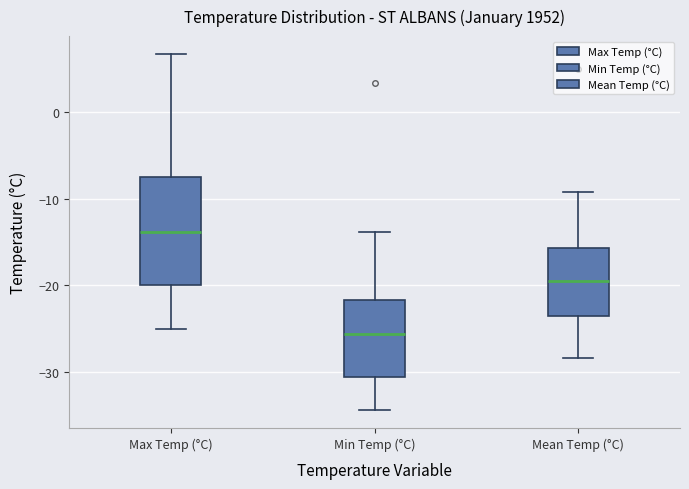

Reading left to right, read every box against the y-axis: the position of its median line, the range the box covers, and the ends of its whiskers. The values are not printed on the chart, so give them approximately, as read against the axis.

Max Temp (°C): median -14, box -20 to -7, whiskers -25 to 7
Min Temp (°C): median -26, box -31 to -22, whiskers -34 to -14
Mean Temp (°C): median -19, box -23 to -16, whiskers -28 to -9